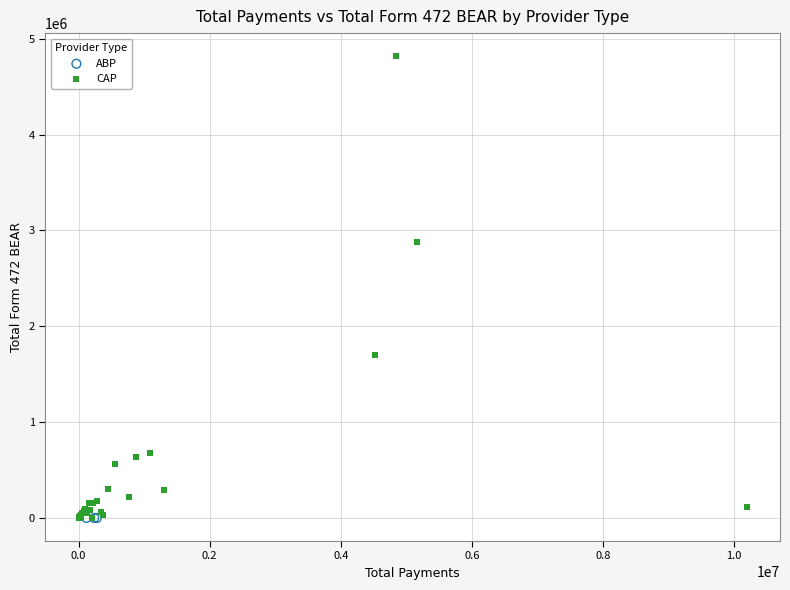

Which series contains the highest Y value?

CAP